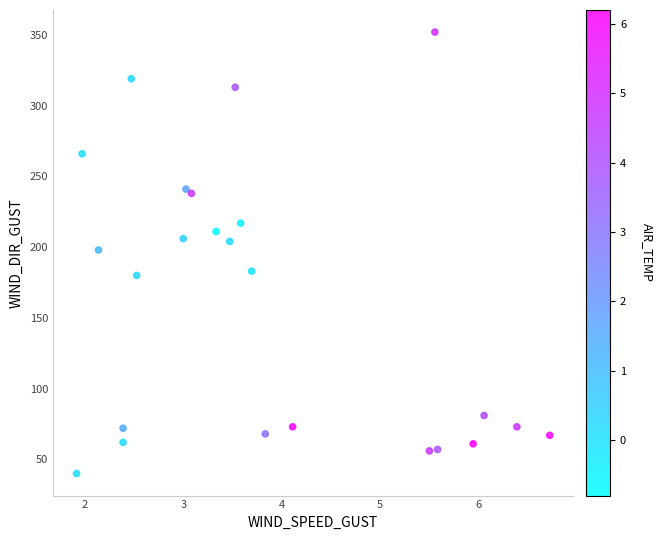

What is the range of Y values (max minus min)?

312